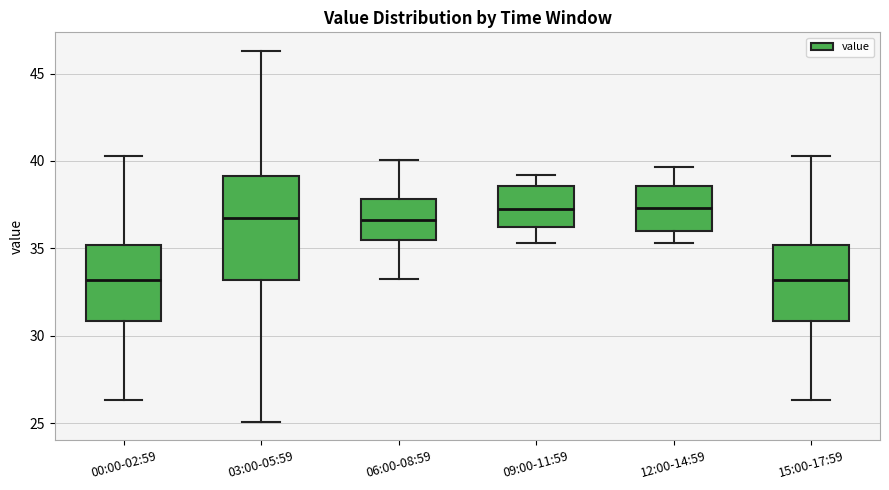

Reading left to right, read every box against the y-axis: the position of its median line, the range the box covers, and the ends of its whiskers. The values are not printed on the chart, so give them approximately, as read against the axis.

00:00-02:59: median 33.0, box 31.0 to 35.0, whiskers 26.5 to 40.5
03:00-05:59: median 37.0, box 33.0 to 39.0, whiskers 25.0 to 46.5
06:00-08:59: median 36.5, box 35.5 to 38.0, whiskers 33.0 to 40.0
09:00-11:59: median 37.5, box 36.0 to 38.5, whiskers 35.5 to 39.0
12:00-14:59: median 37.5, box 36.0 to 38.5, whiskers 35.5 to 39.5
15:00-17:59: median 33.0, box 31.0 to 35.0, whiskers 26.5 to 40.5